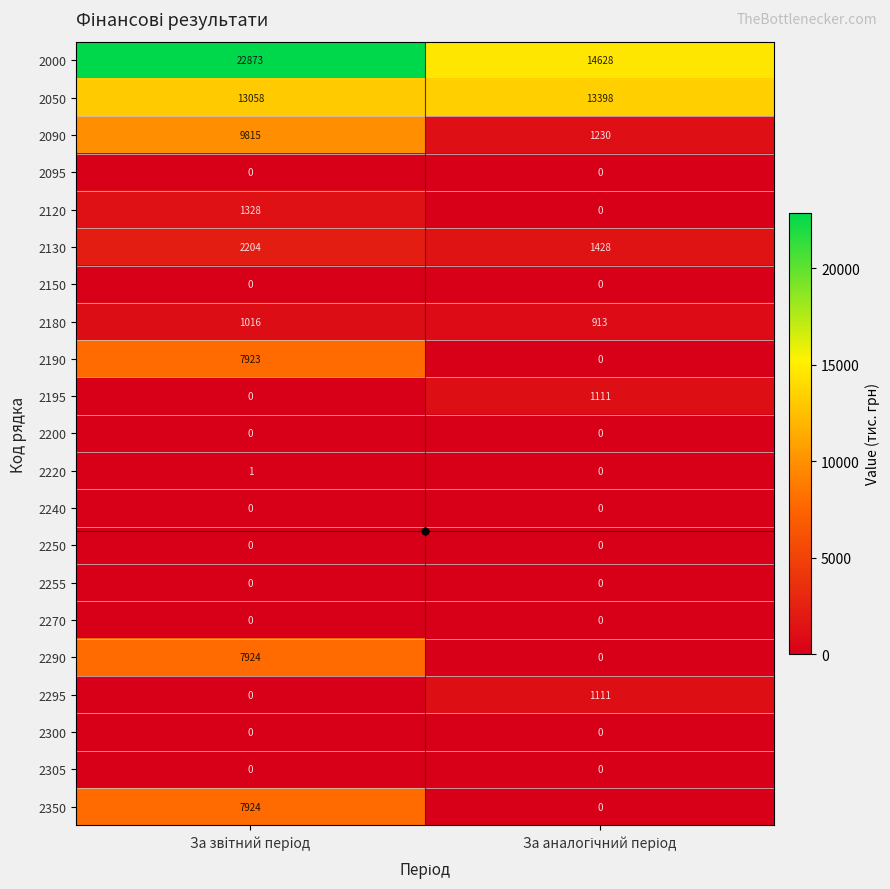

At how many categories does at least one series exceed 7253?

2